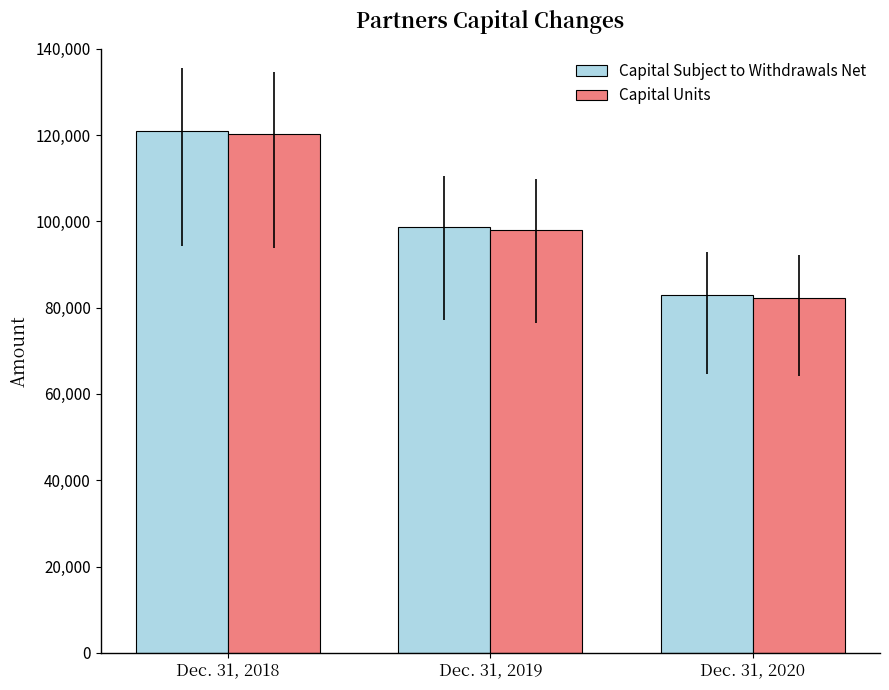

List the labels in order of Capital Units value, largest first.

Dec. 31, 2018, Dec. 31, 2019, Dec. 31, 2020